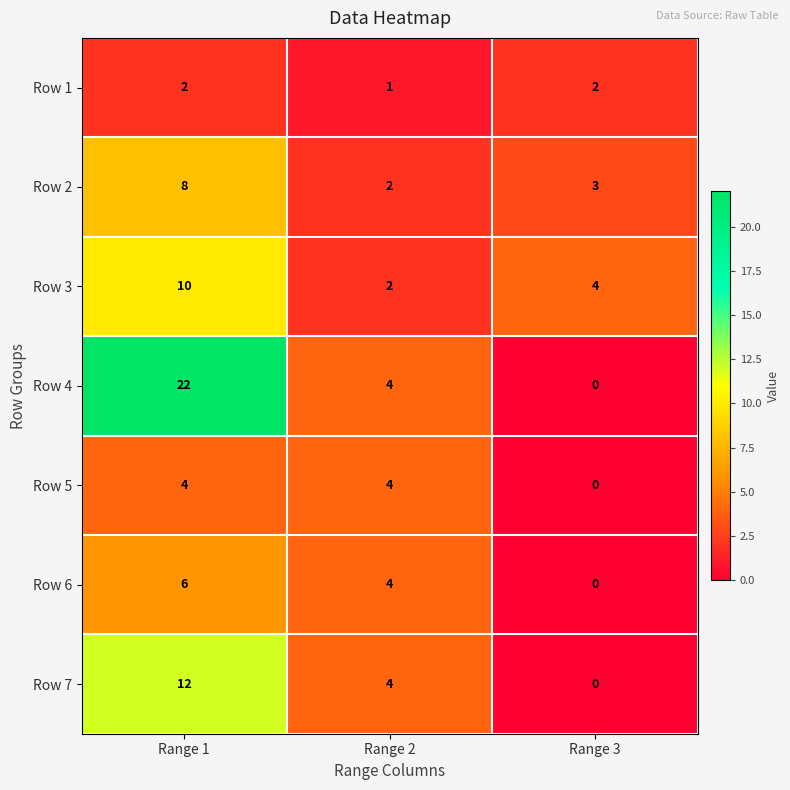

Read the Row 7 value at Range 2.

4